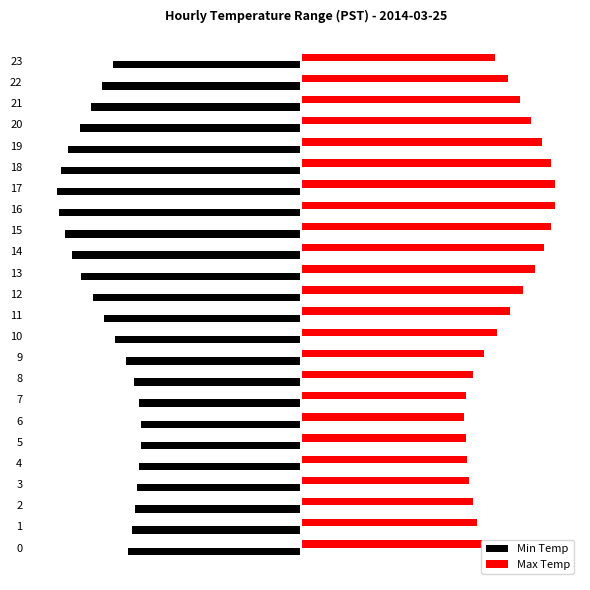

What are all the series names shown in the legend?

Min Temp, Max Temp